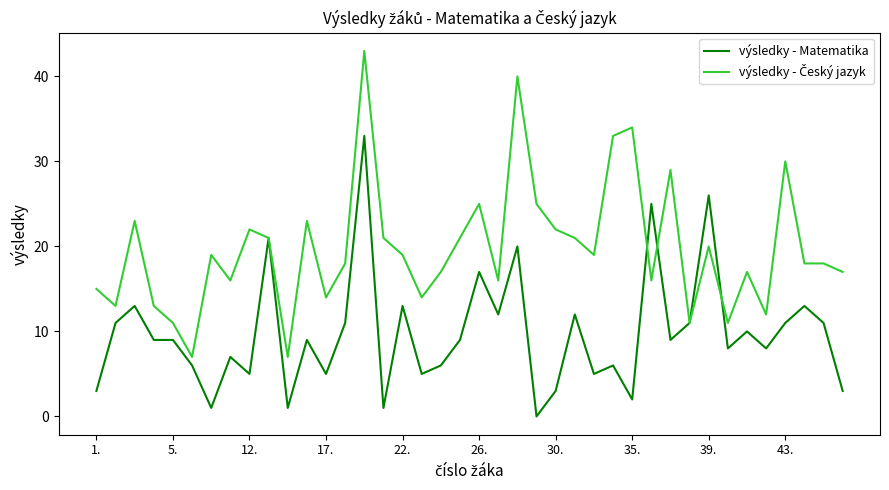

What is the greatest value displayed?

43